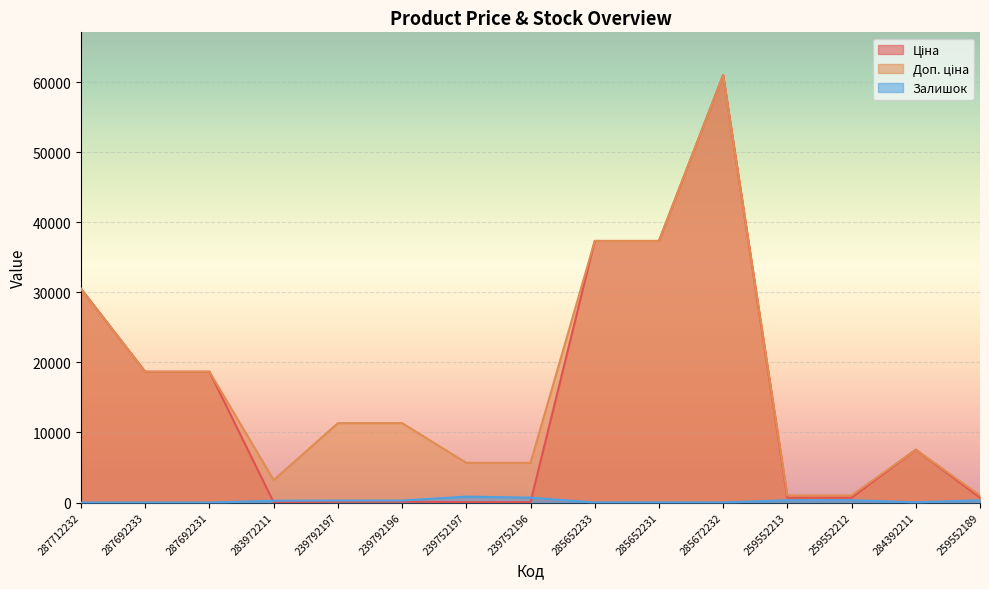

True or false: Ціна has a value of 412.0 at 259552212.

False